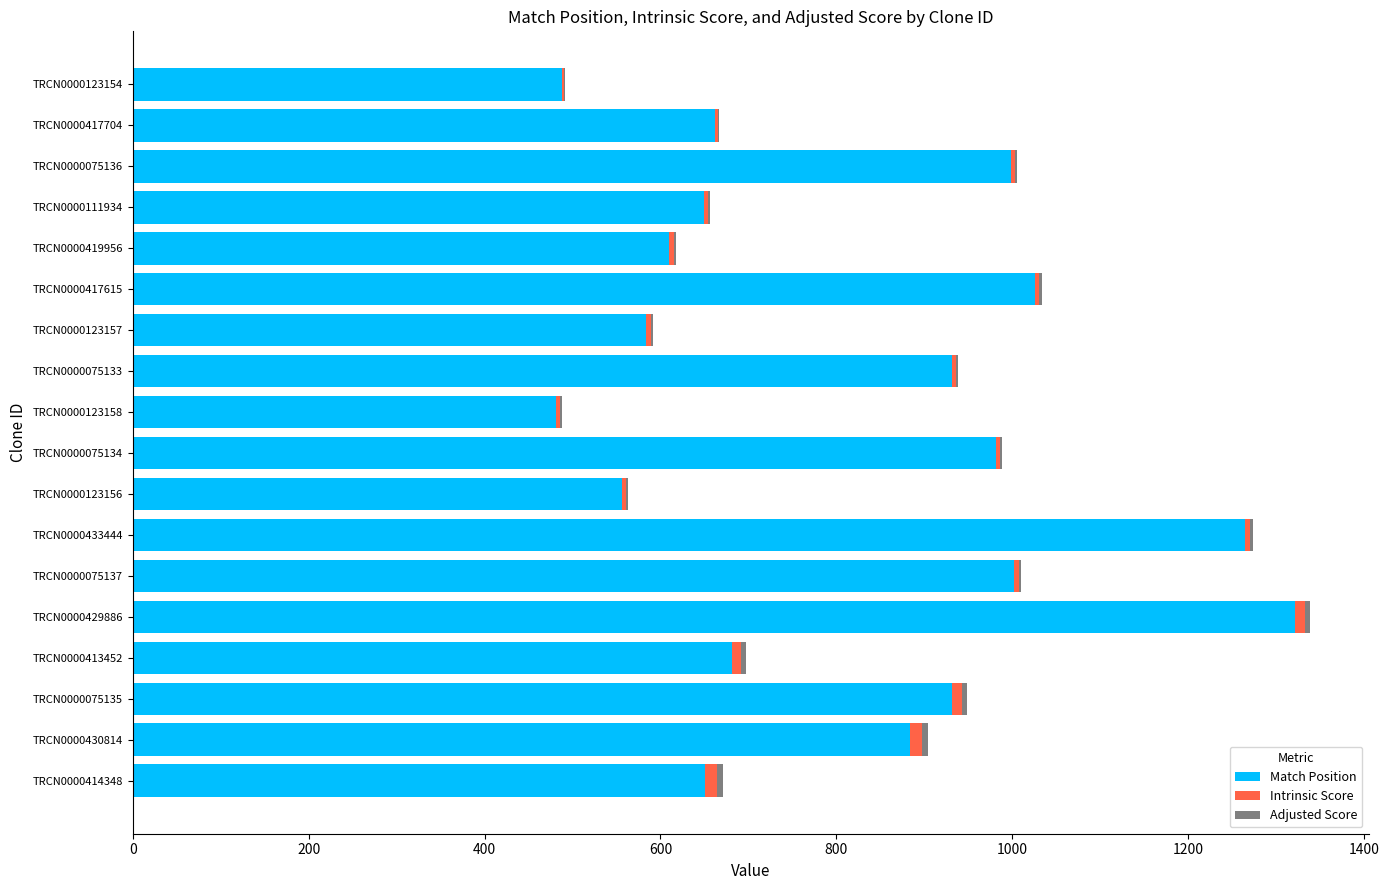

True or false: Match Position has a value of 838.2 at TRCN0000123158.

False